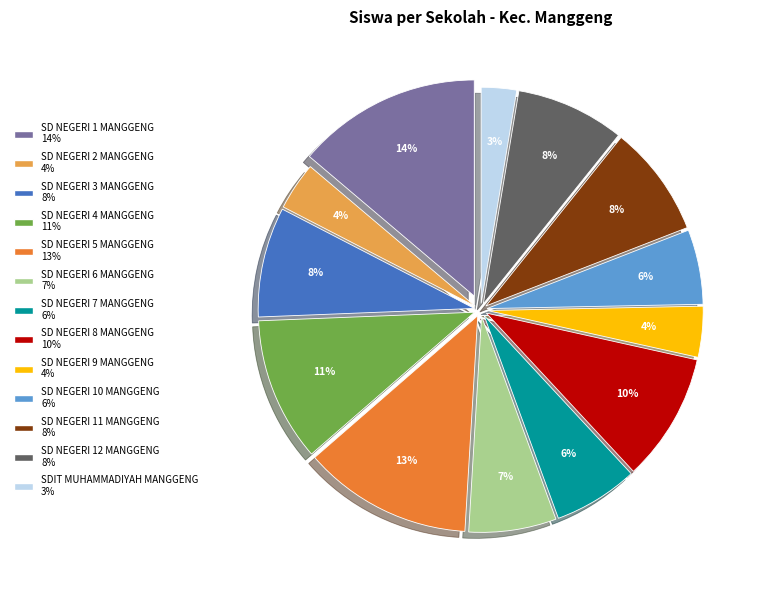

How many slices are in this pie chart?

13